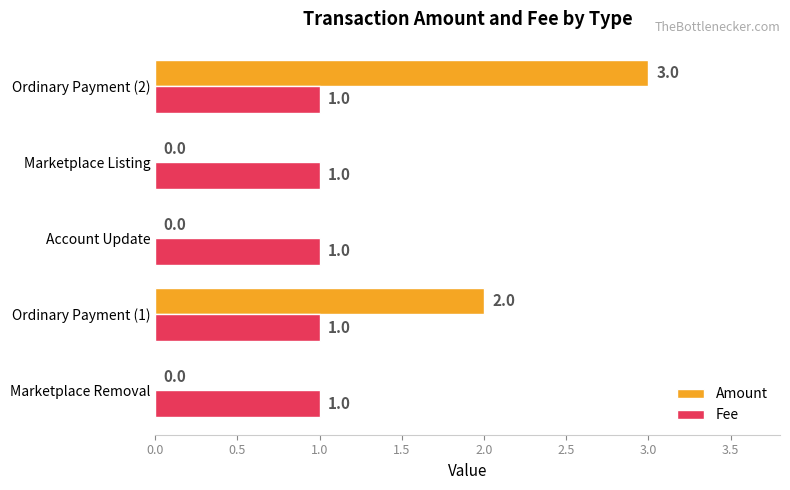

At which category is the sum across all series the highest?

Ordinary Payment (2)